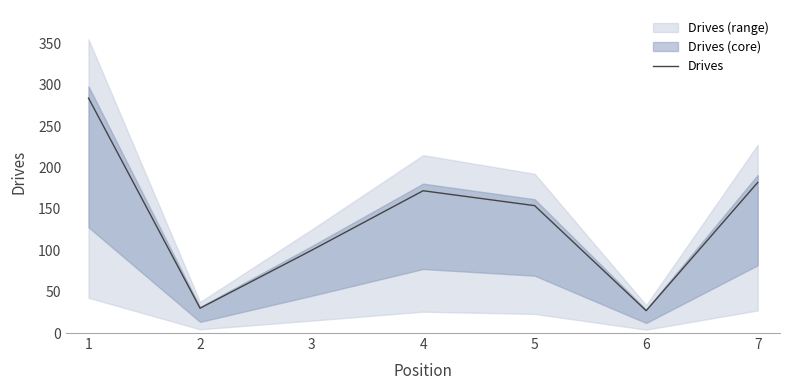

What is the average value?

136